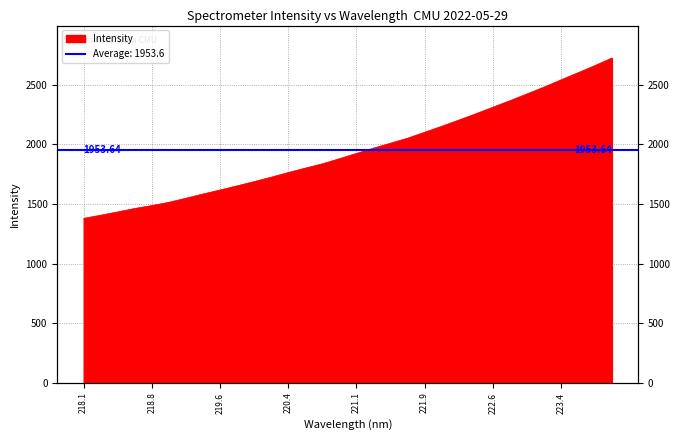

What is the maximum value shown in the chart?

2722.7